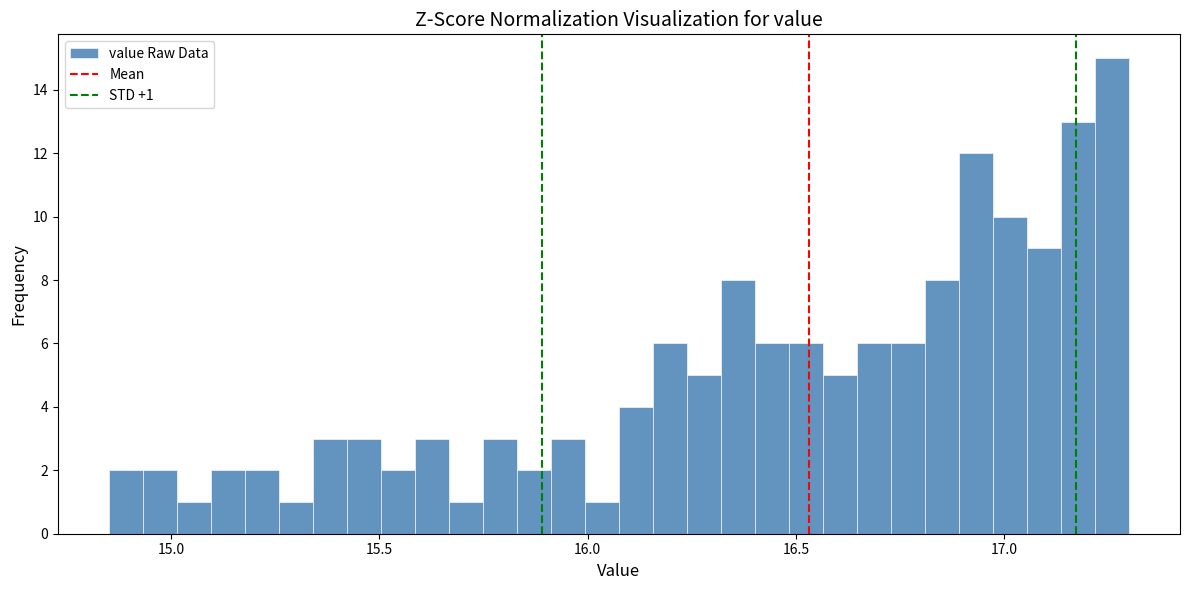

Around what value on the x-axis is the tallest bar? Give the approximate position of its centre, as read against the axis.

17.25